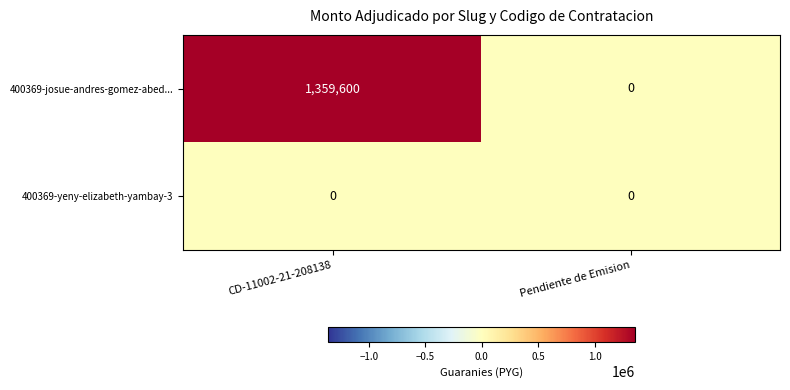

Rank the series by their average value, from highest to lowest.

400369-josue-andres-gomez-abed..., 400369-yeny-elizabeth-yambay-3